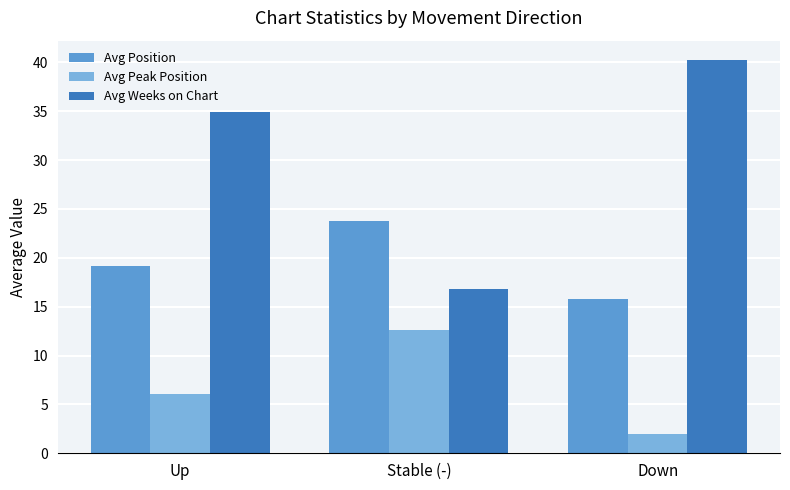

What is the value of the Avg Position bar at the 2nd from the left?

23.8